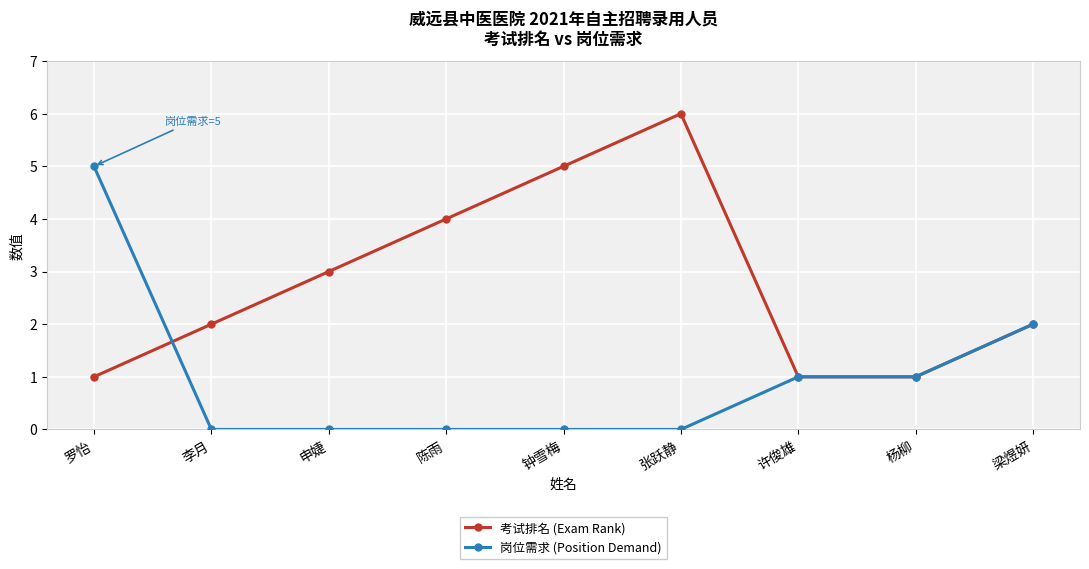

What value does the 岗位需求 (Position Demand) series have at 罗怡?

5